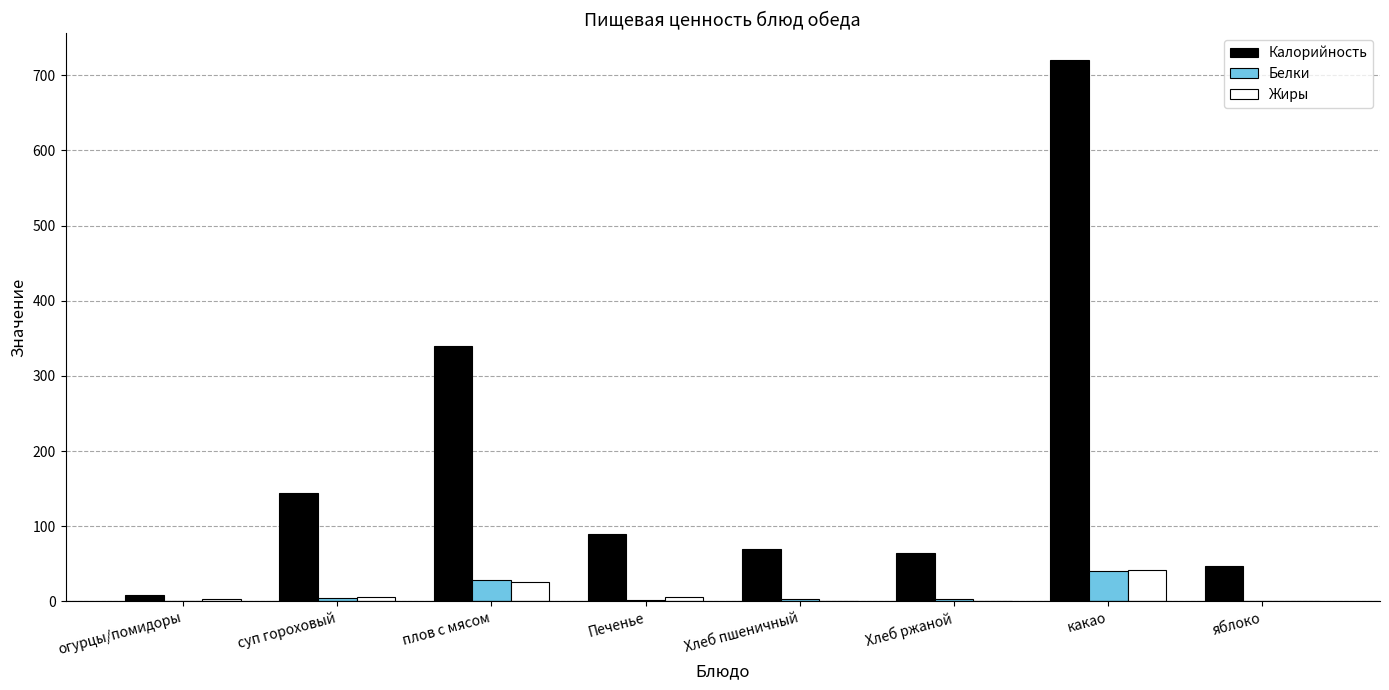

What is the difference between the Белки values at Хлеб пшеничный and плов с мясом?

25.0